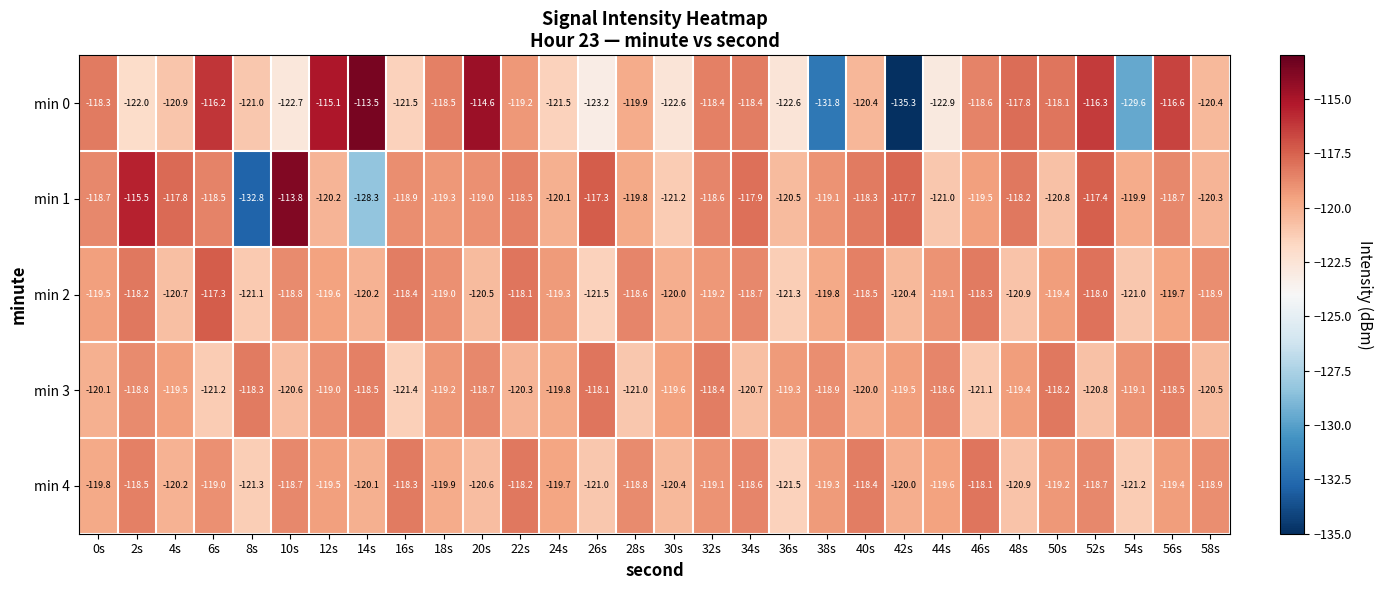

What is the difference between the maximum and second lowest values in the min 3 series?

3.1